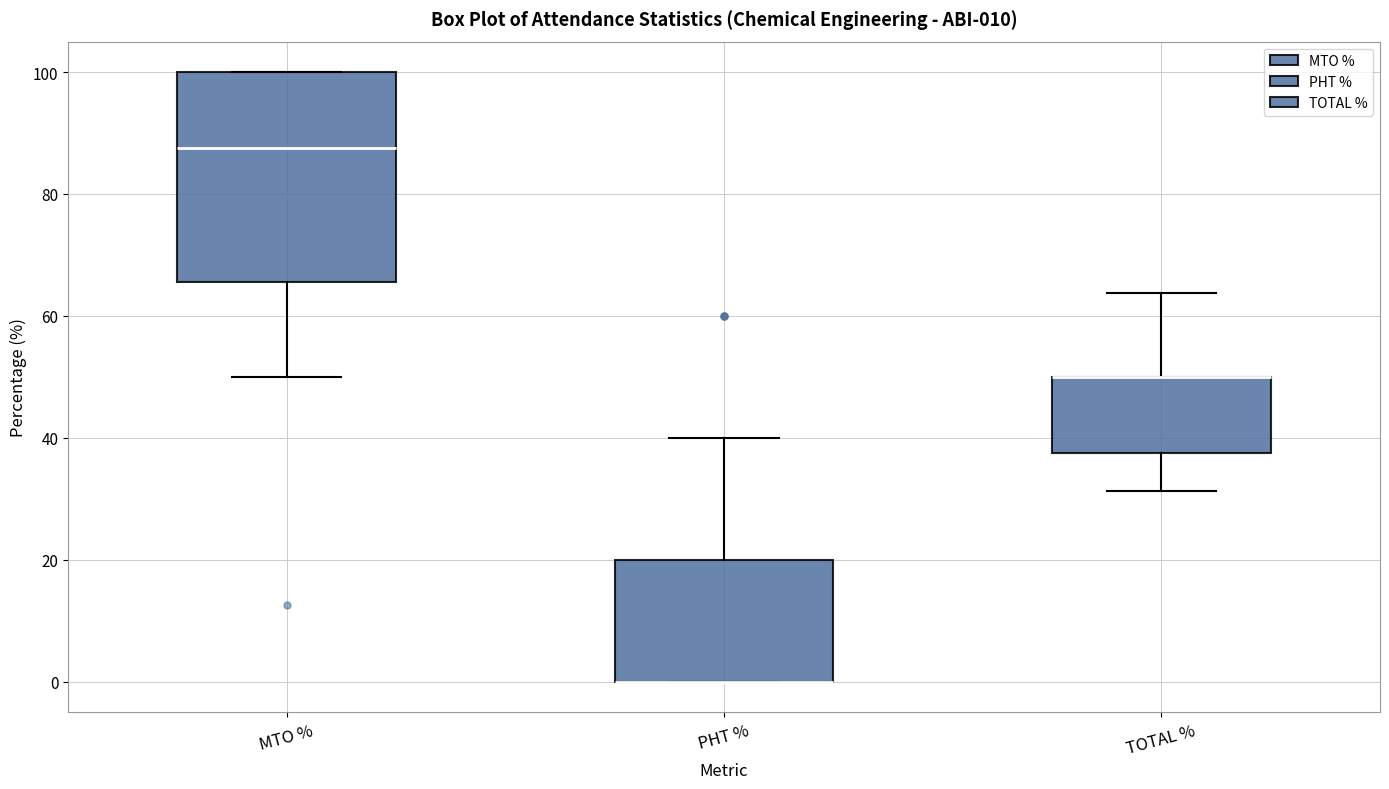

Which box is the tallest, from its lower edge to its upper edge?

MTO %